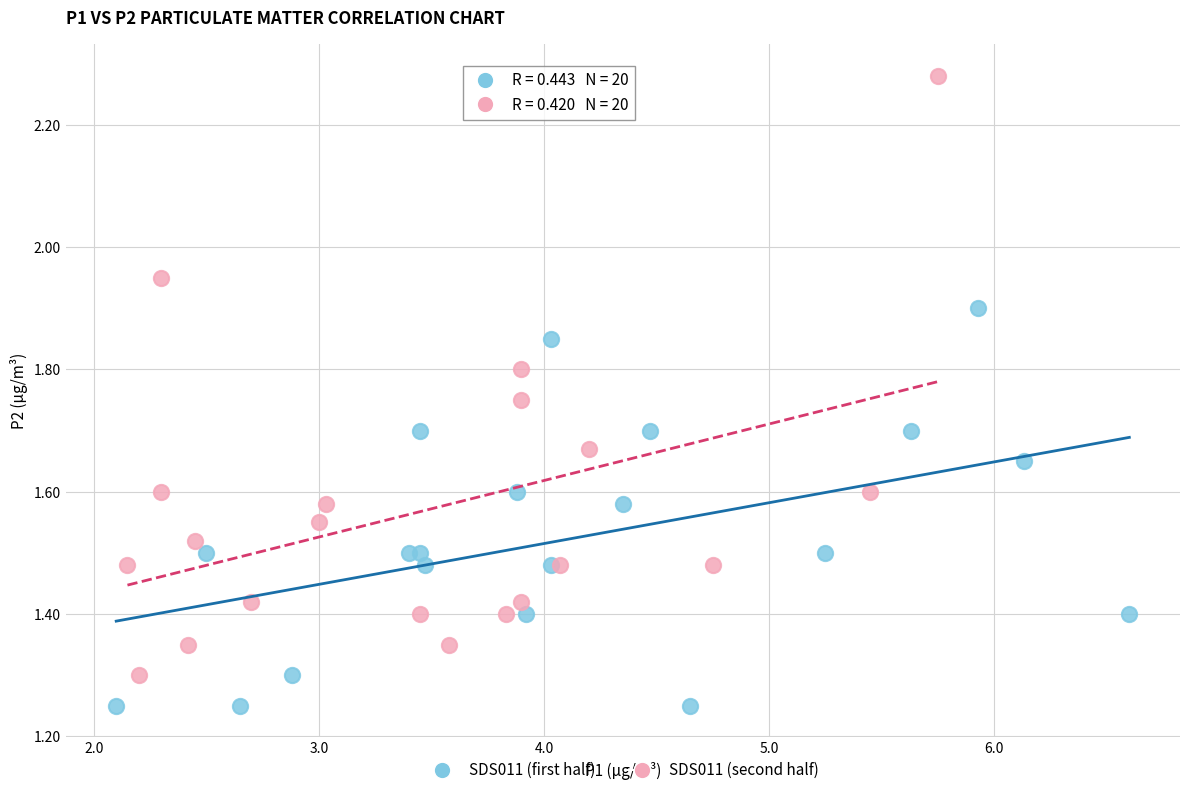

Which series contains the highest Y value?

SDS011 (second half)